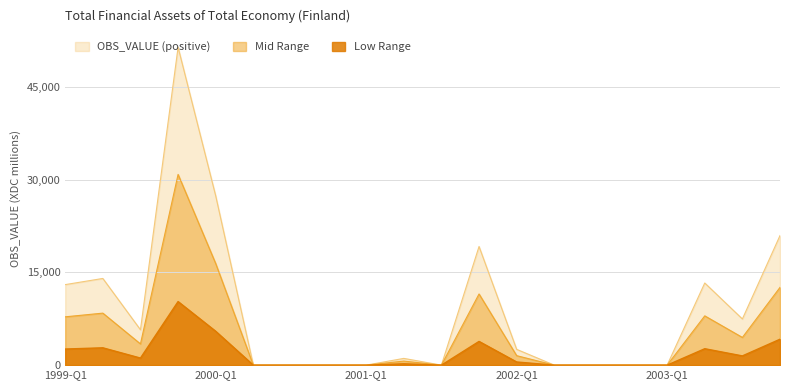

List the labels in order of Mid Range value, largest first.

1999-Q4, 2000-Q1, 2003-Q4, 2001-Q4, 1999-Q2, 2003-Q2, 1999-Q1, 2003-Q3, 1999-Q3, 2002-Q1, 2001-Q2, 2000-Q2, 2000-Q3, 2000-Q4, 2001-Q1, 2001-Q3, 2002-Q2, 2002-Q3, 2002-Q4, 2003-Q1